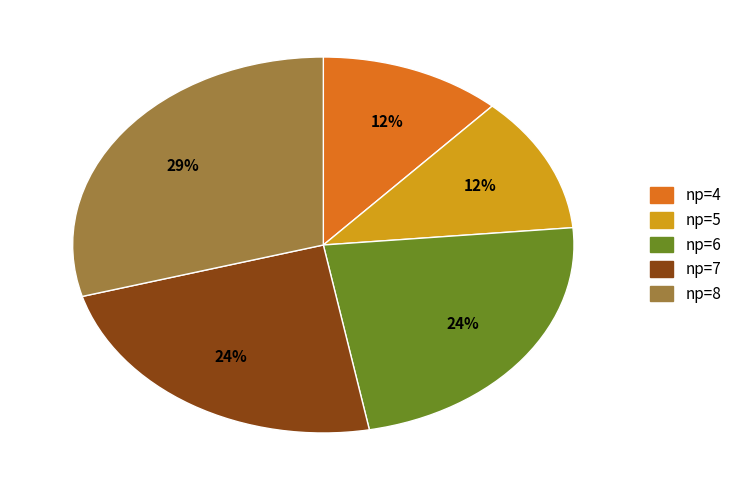

To the nearest percent, what percentage of the pie is np=6?

24%